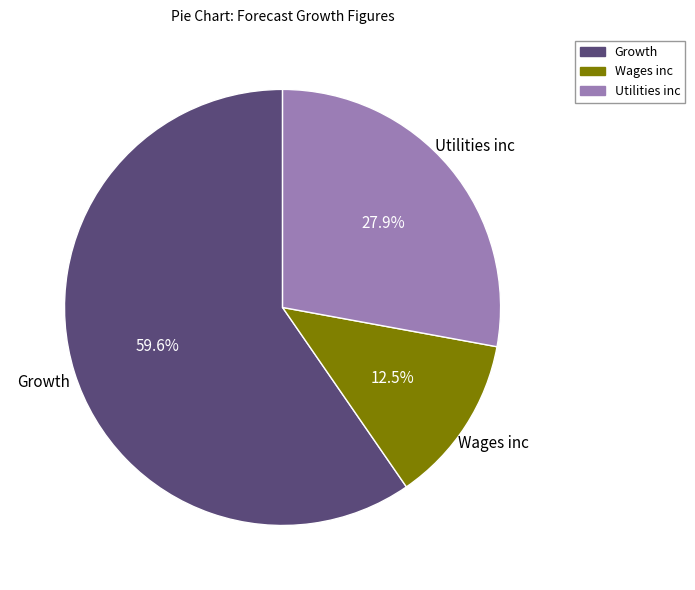

The Utilities inc slice represents 28% of the pie. True or false?

True